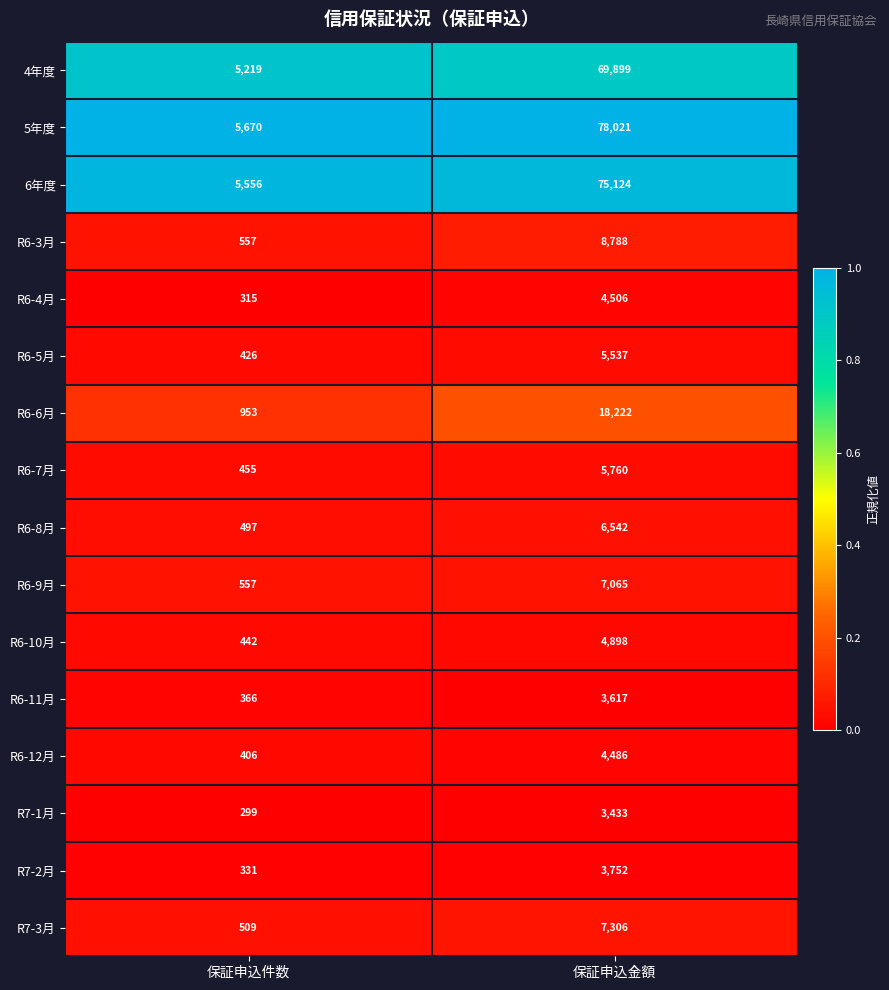

What is the approximate value of R6-7月 at 保証申込金額?

5760